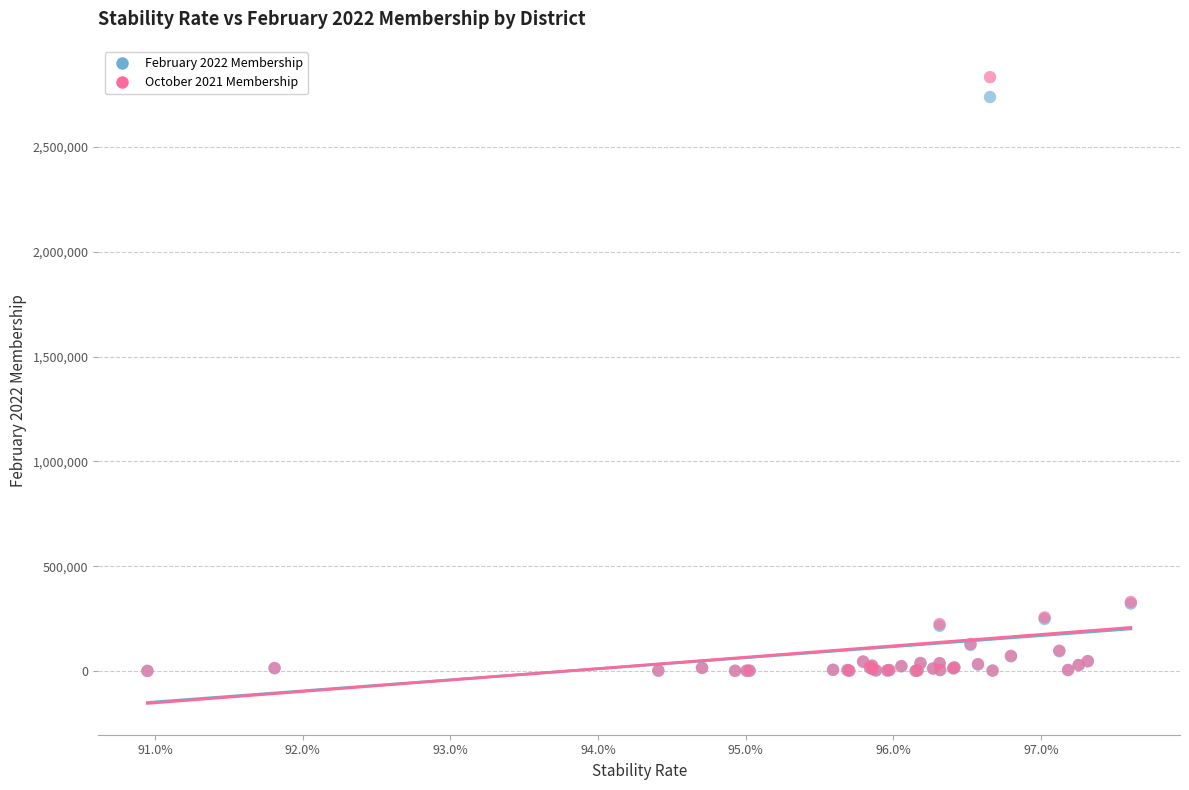

Which series contains the highest Y value?

October 2021 Membership